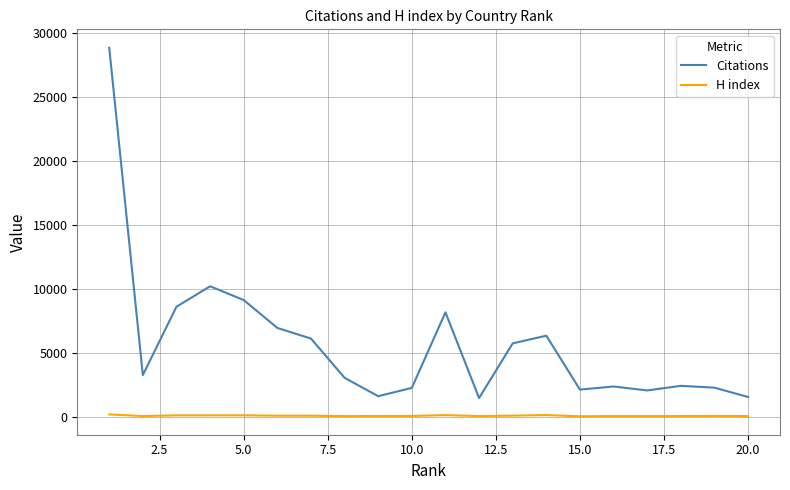

At how many categories does at least one series exceed 17536?

1